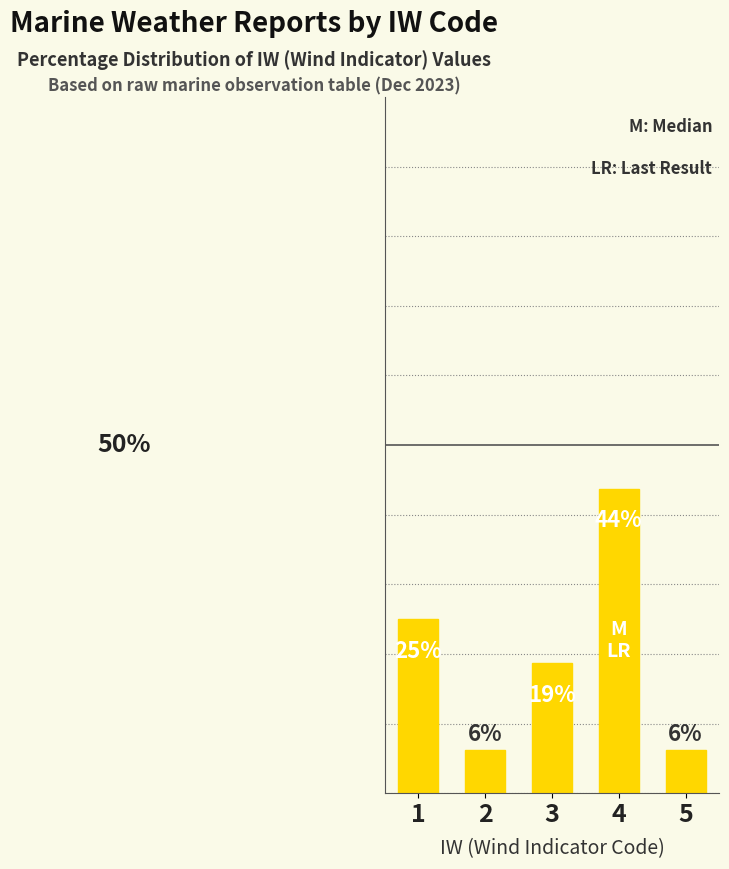

Does the chart contain any negative values?

No